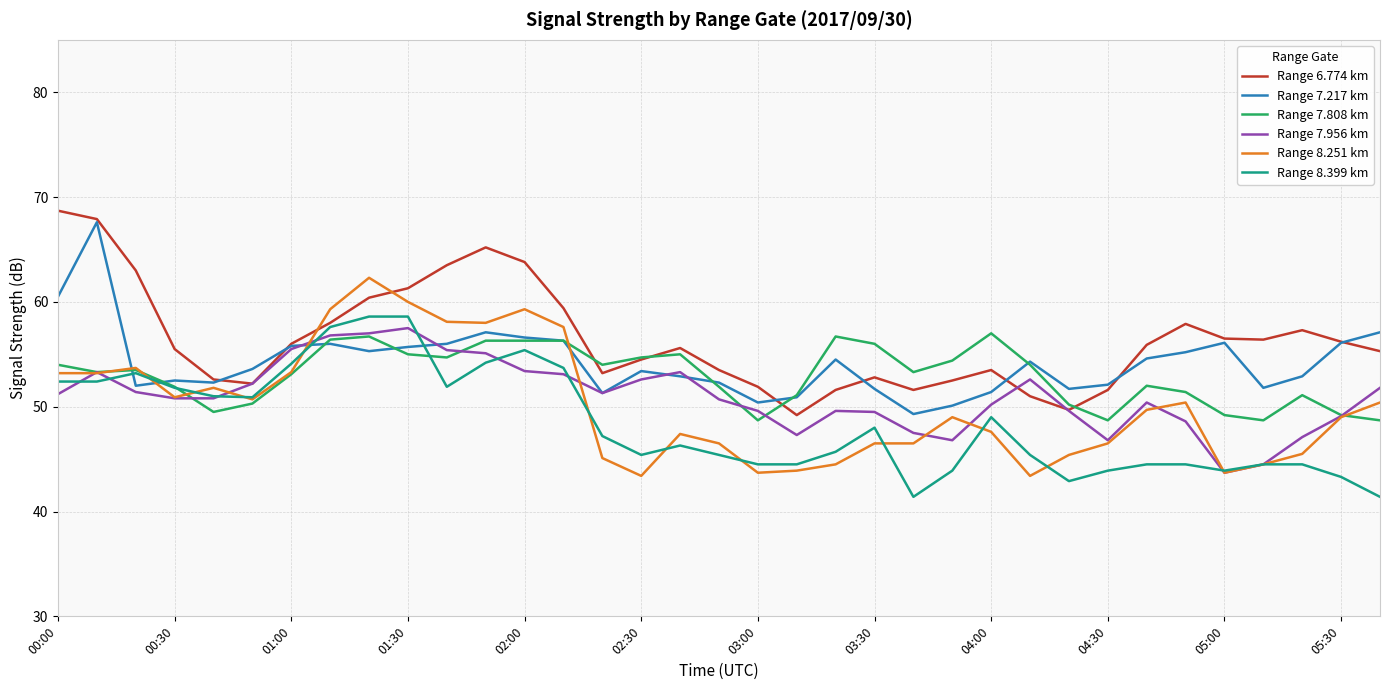

What is the greatest value displayed?

68.7